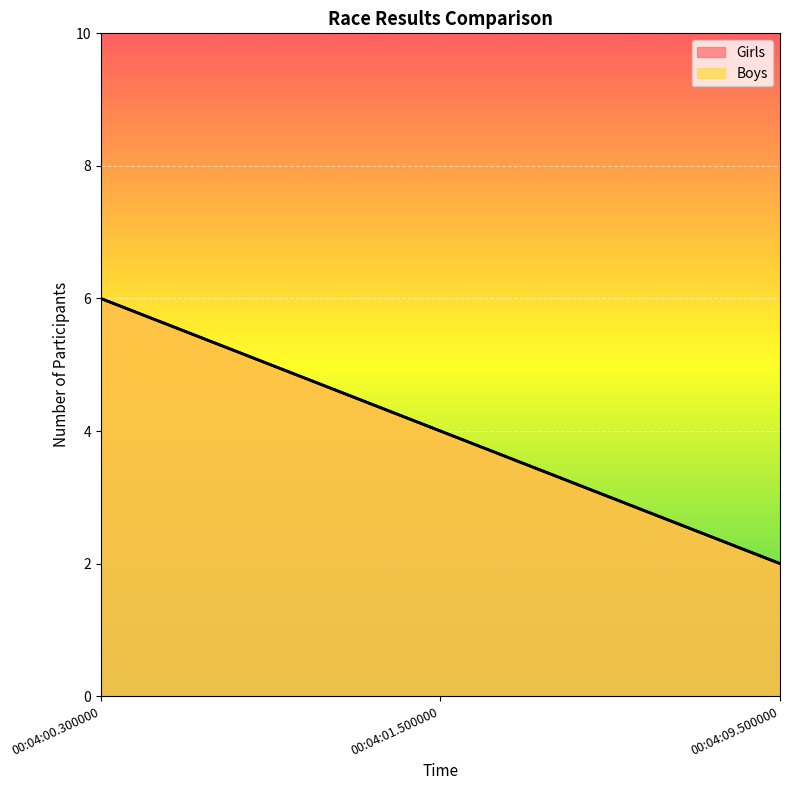

Between 00:04:01.500000 and 00:04:09.500000, which series saw the biggest shift?

Girls